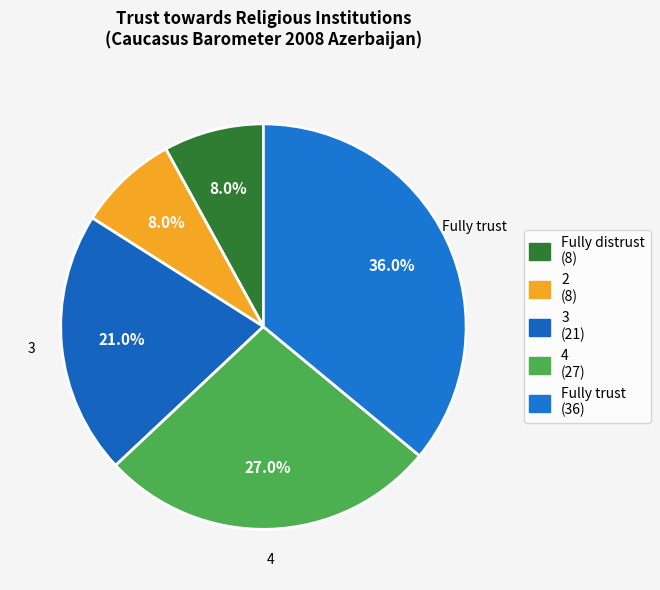

How many slices are in this pie chart?

5